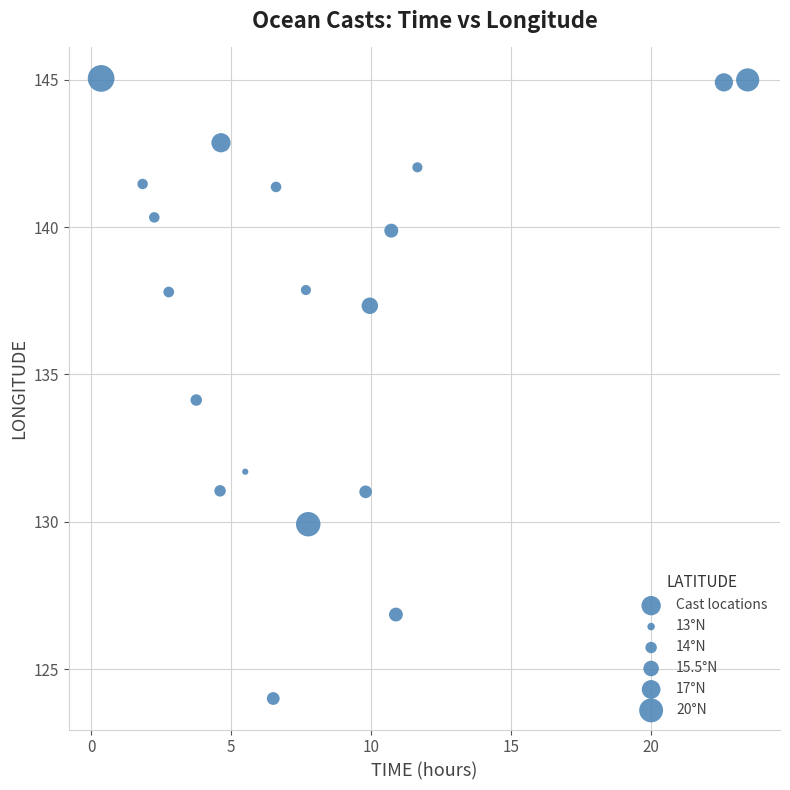

What is the range of X values (max minus min)?

23.1